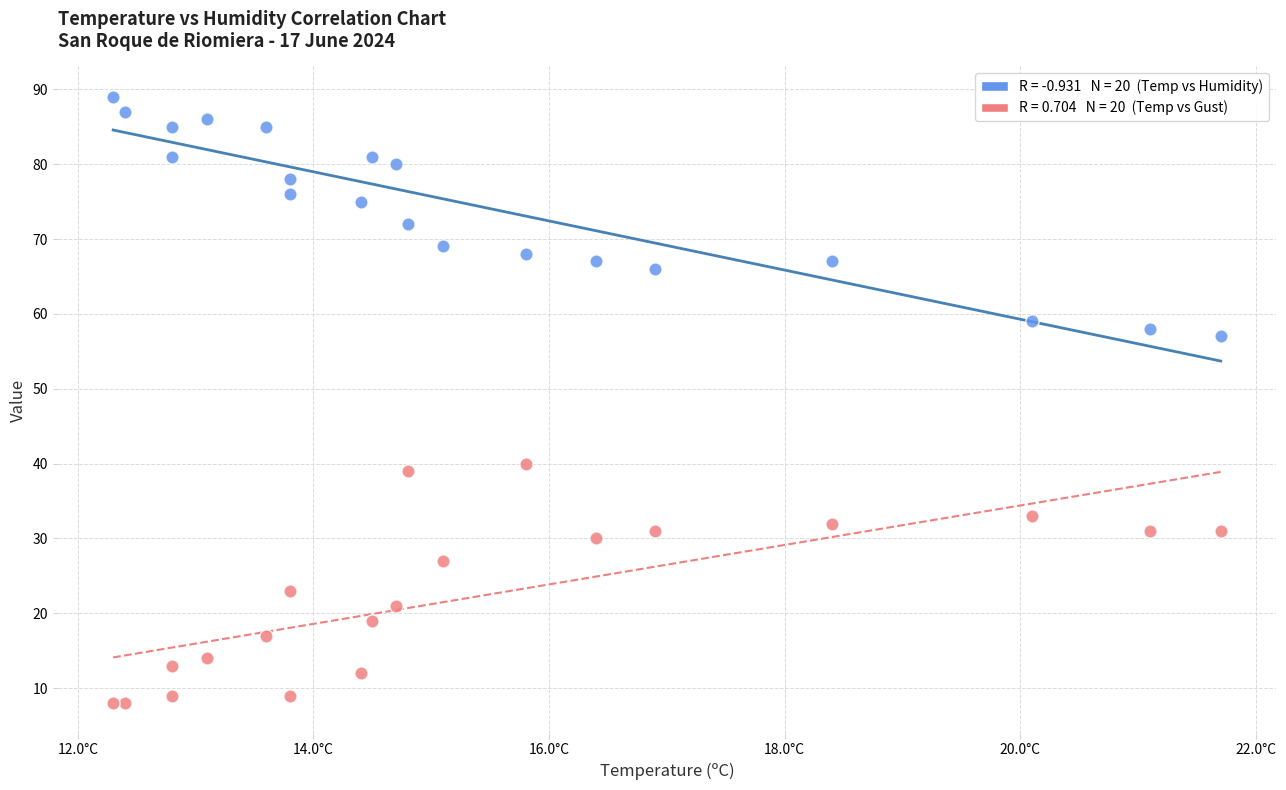

Across all series, what Y value is closest to 48?

40